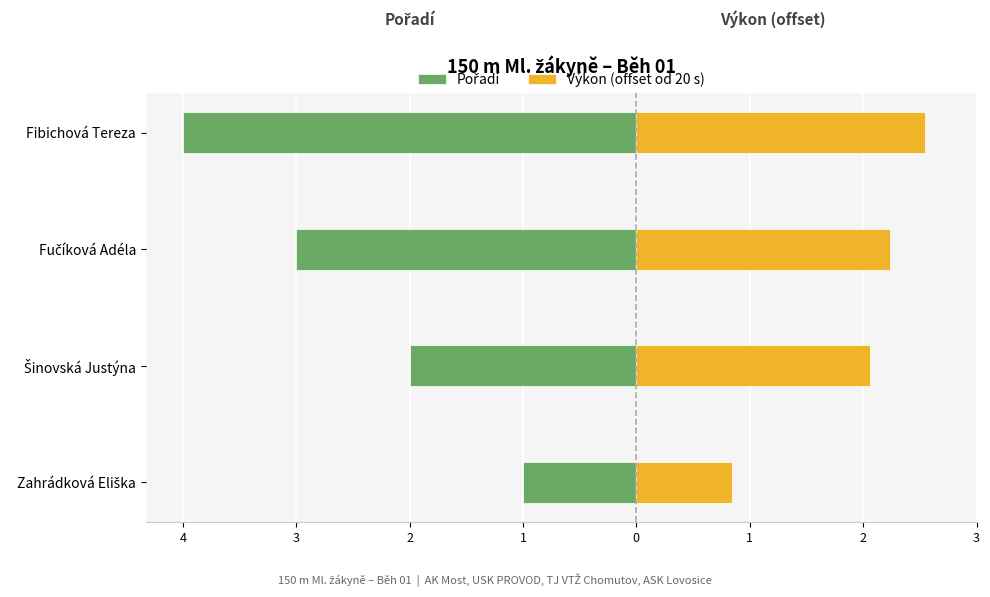

How many bars are there in total?

8